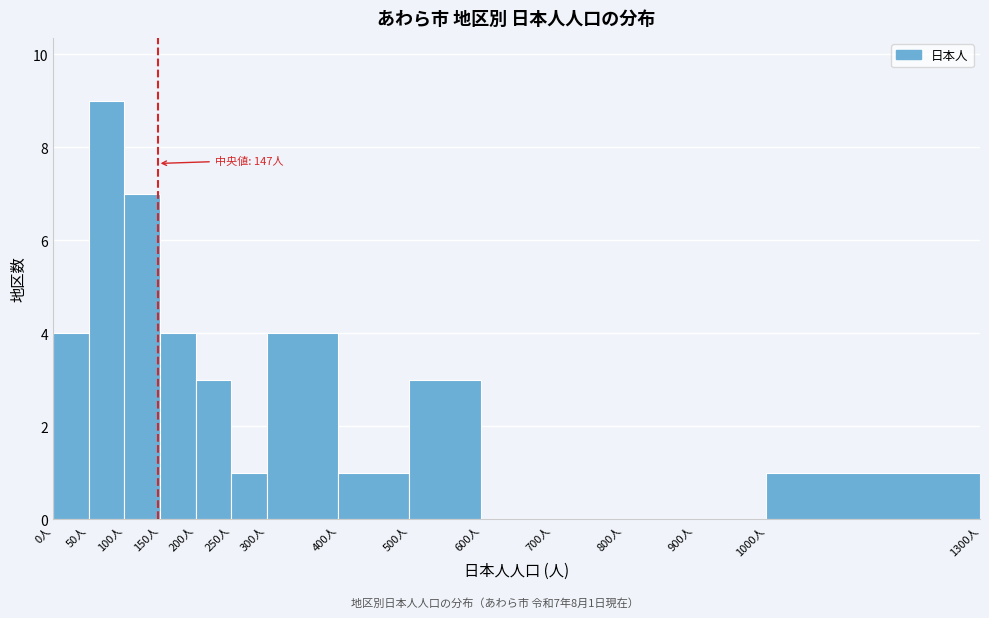

Over which range of the x-axis is the bar tallest?

50 to 100